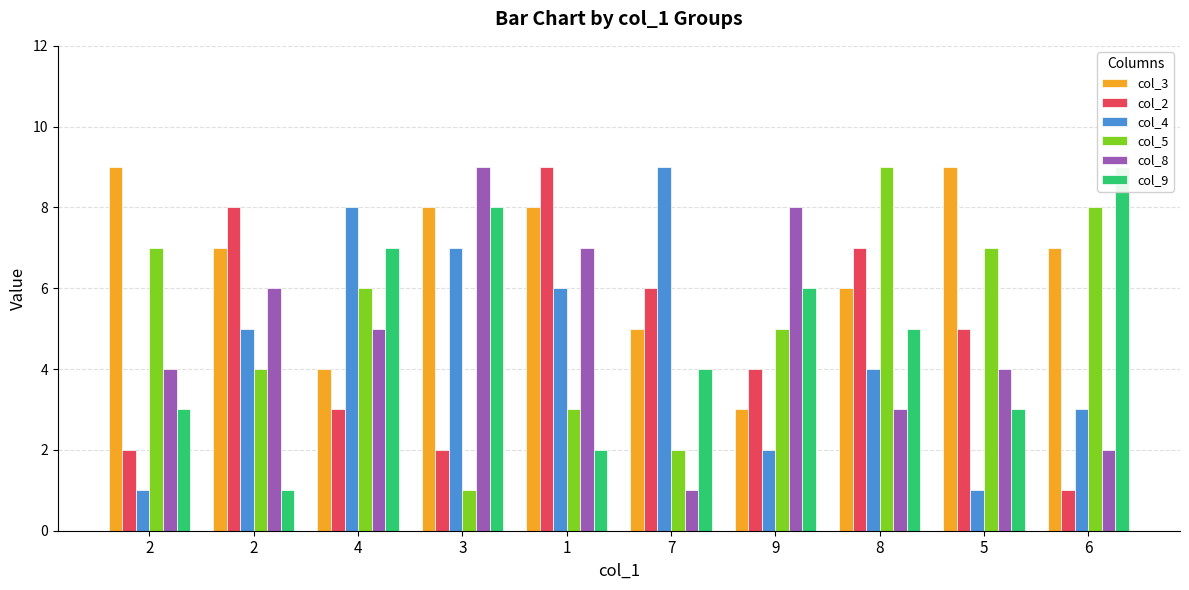

Which has a higher value, 6 or 5?

5